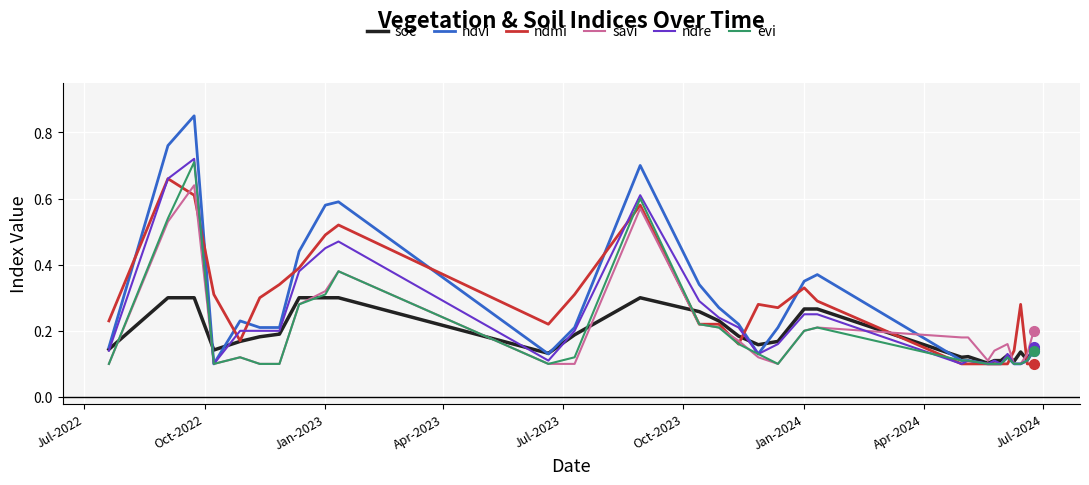

Which series has the widest spread of values?

ndvi